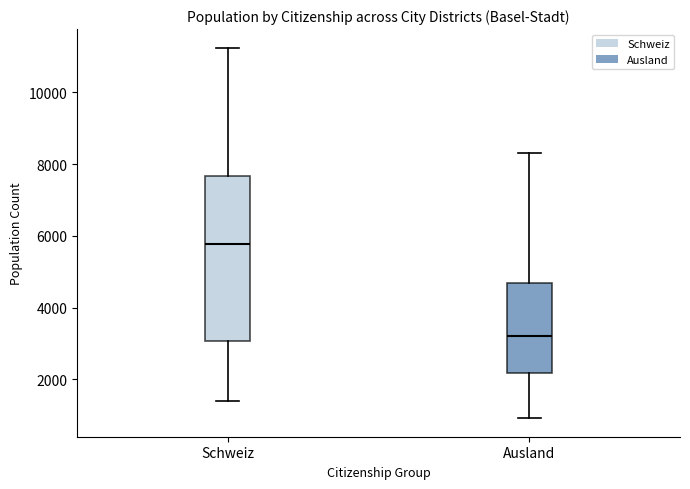

Which box's median line is the lowest?

Ausland